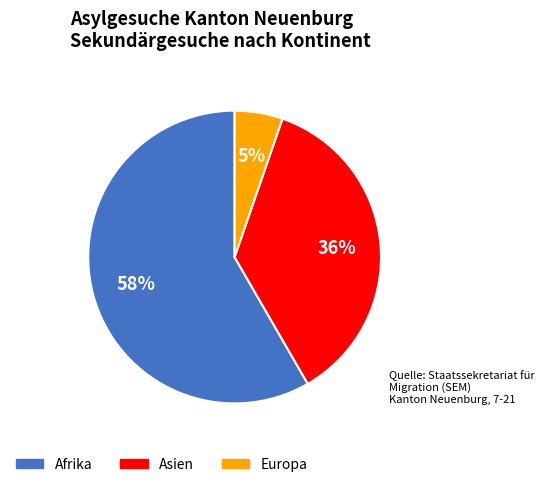

Is there a majority slice in this chart?

Yes